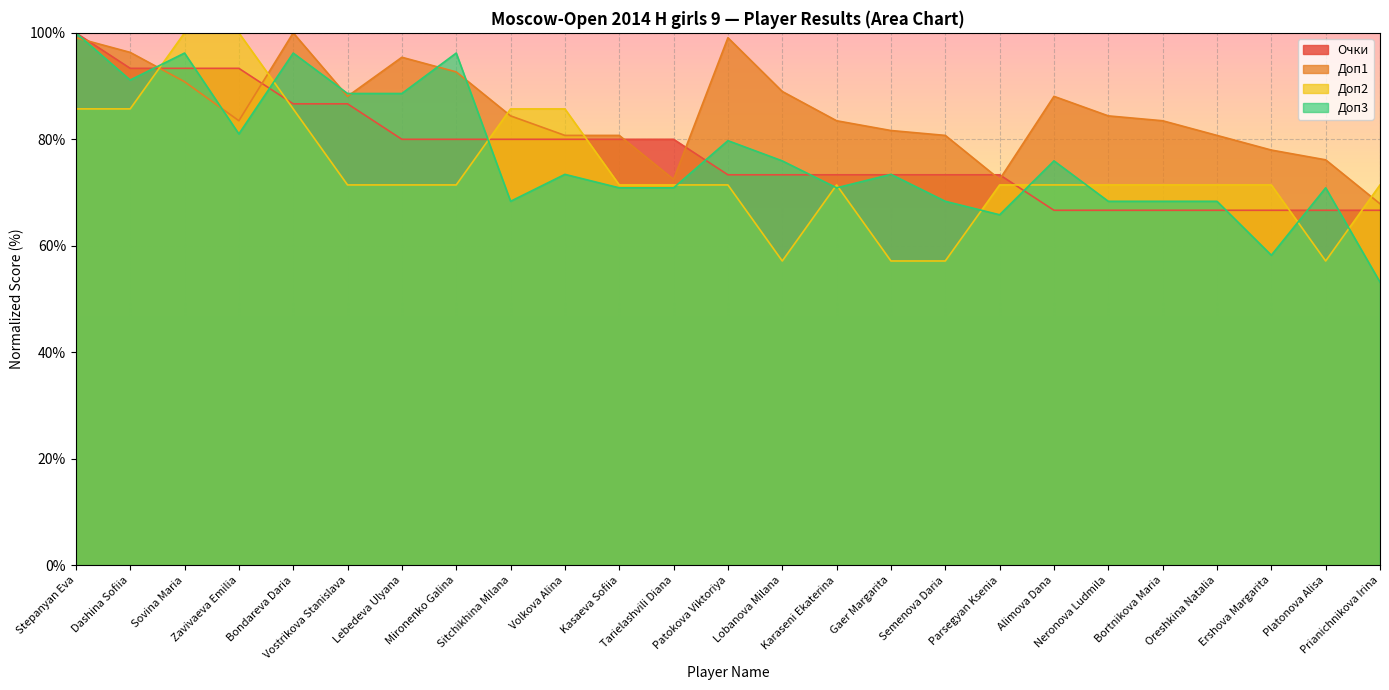

How many values in the Доп2 series are below 71?

4